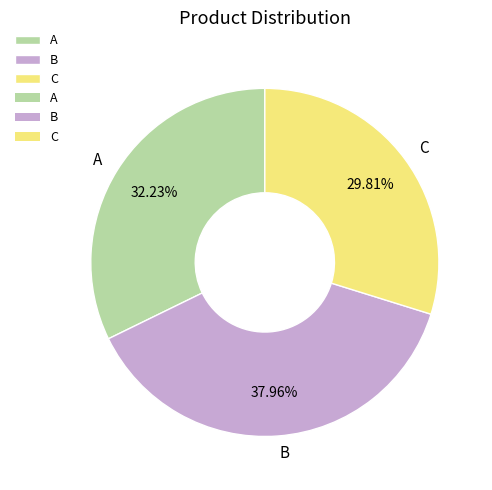

Combined, do A and C account for over 50%?

Yes